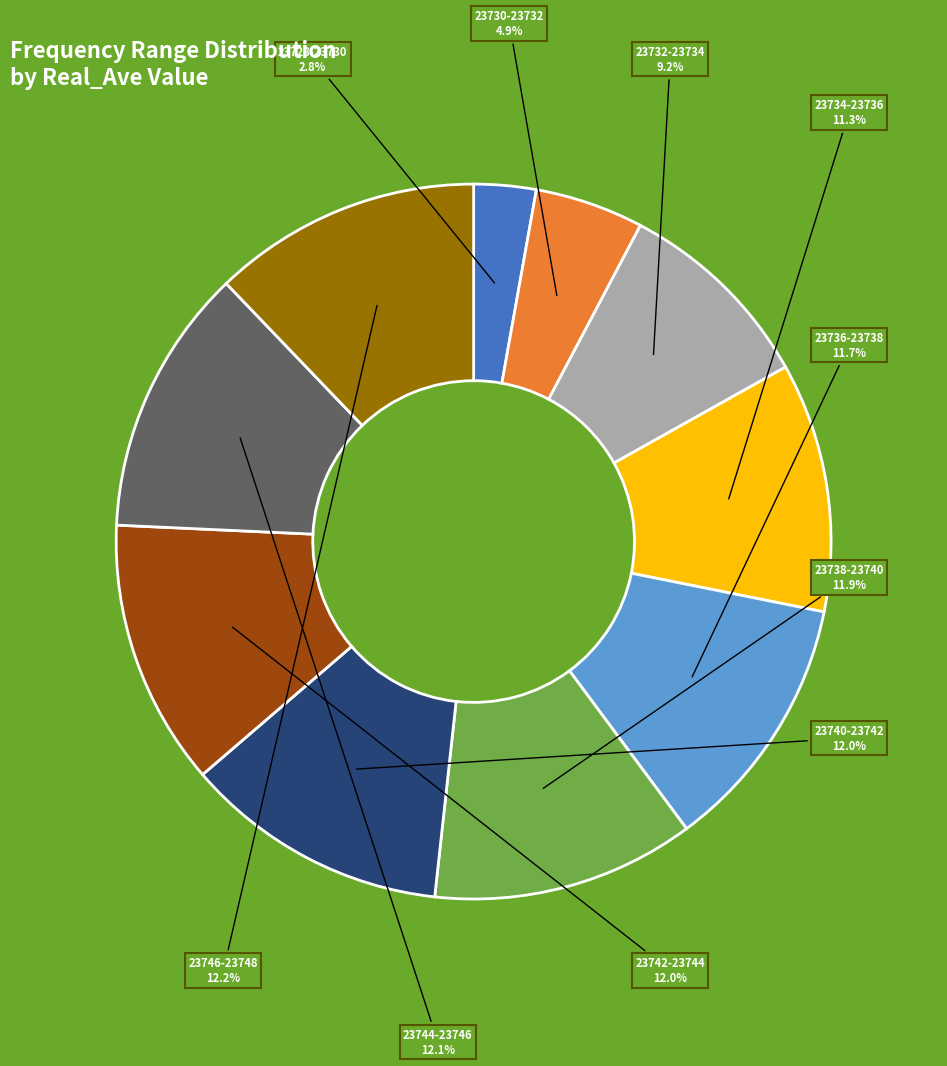

Which slice is the smallest?

23728-23730